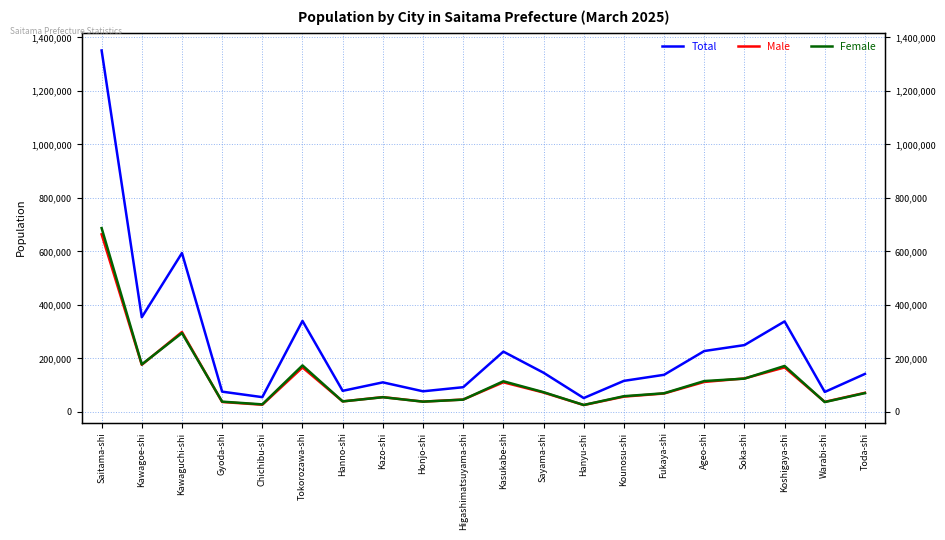

What is the average value of the Total series?

242110